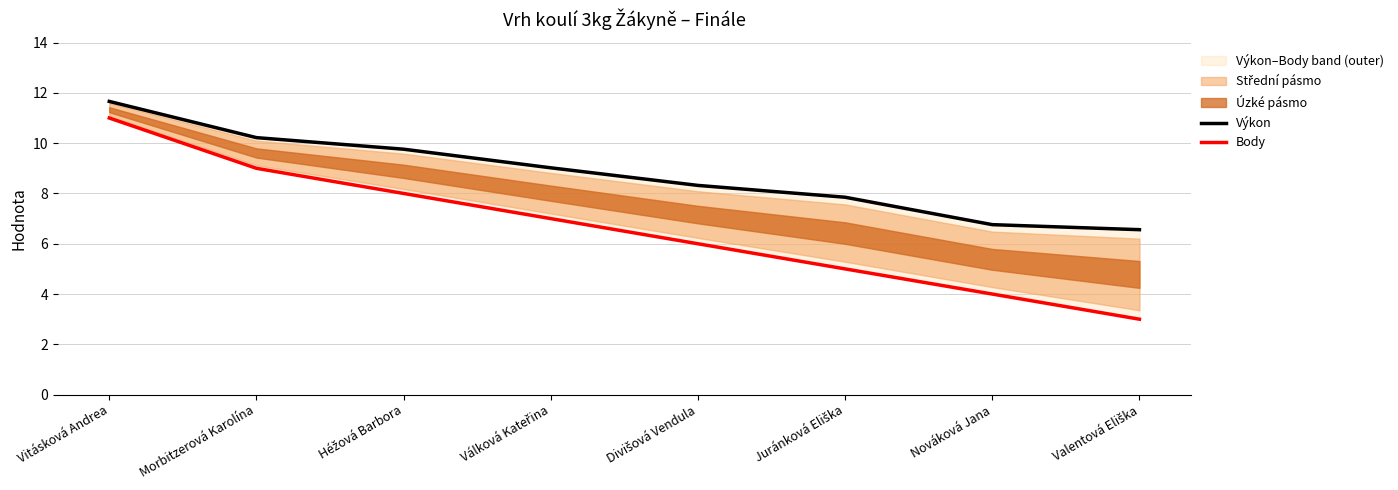

Count the Body values in the range 5 to 9.

5